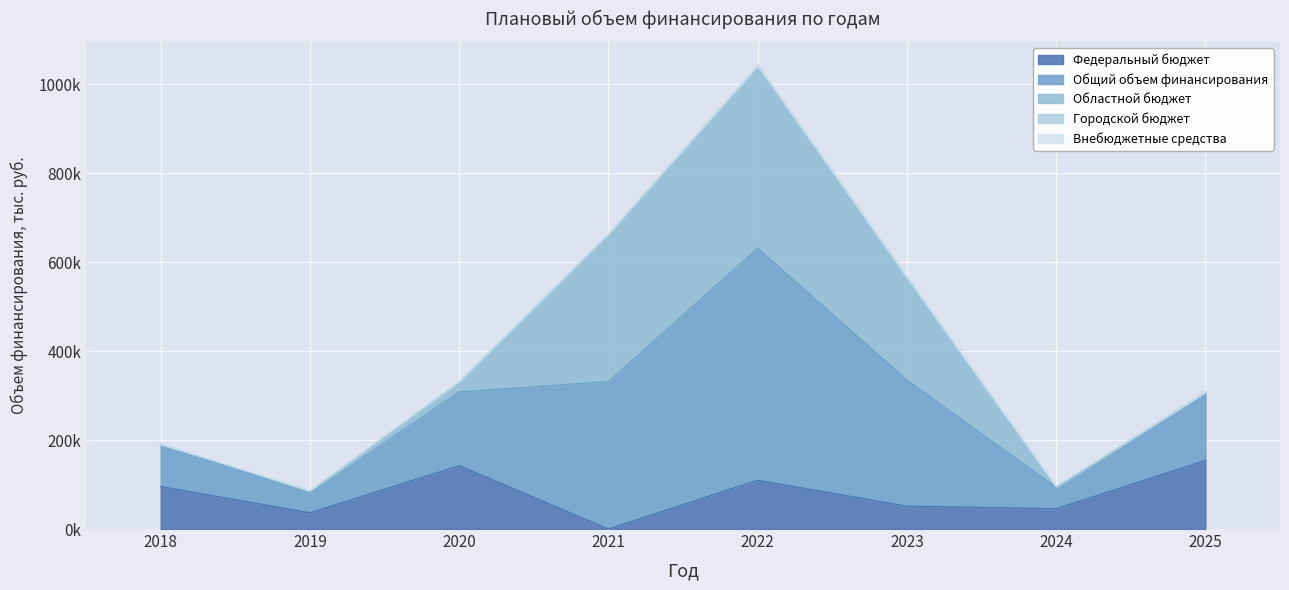

What are all the series names shown in the legend?

Федеральный бюджет, Общий объем финансирования, Областной бюджет, Городской бюджет, Внебюджетные средства